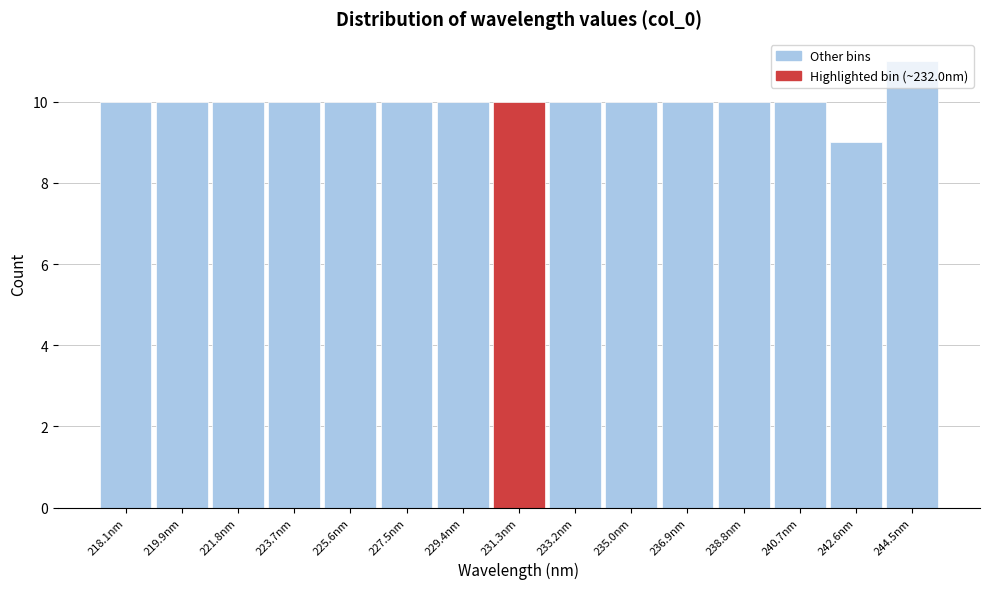

What position from the left is 219.9nm?

2